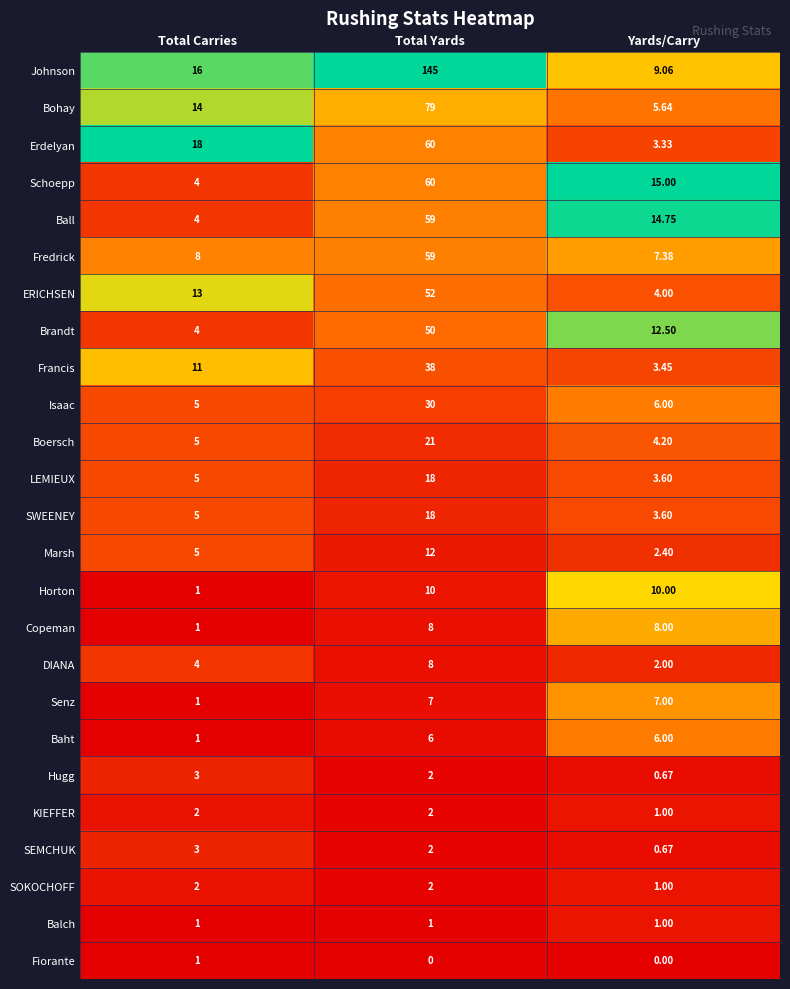

What is the difference between the highest and lowest values at Total Carries?

17.0